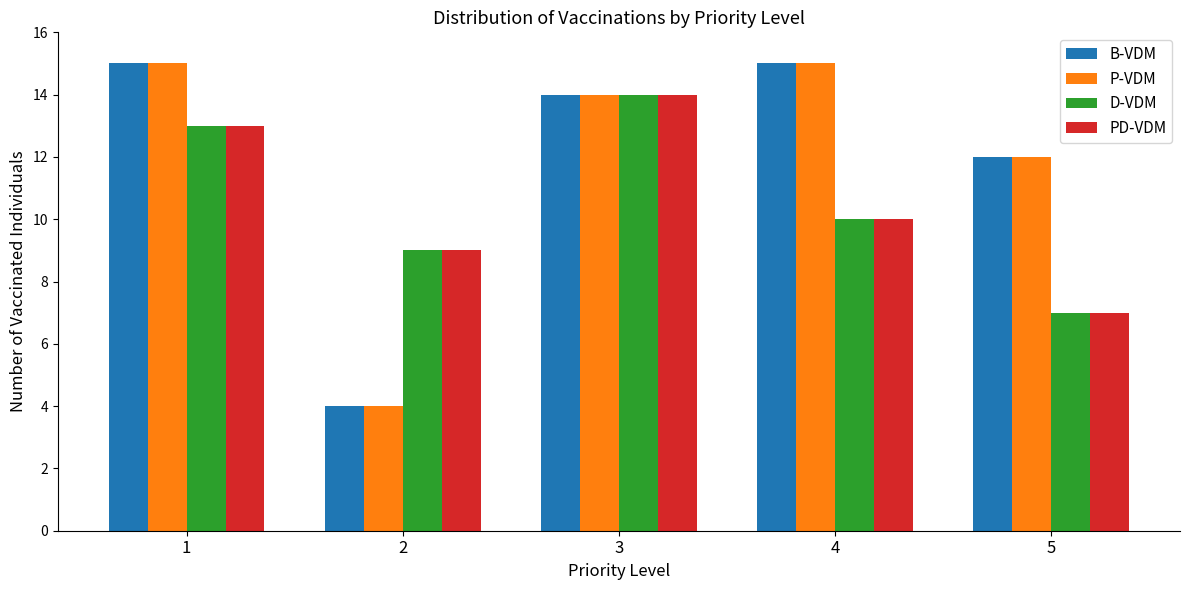

What value does the P-VDM series have at 5, to the nearest 10?

10